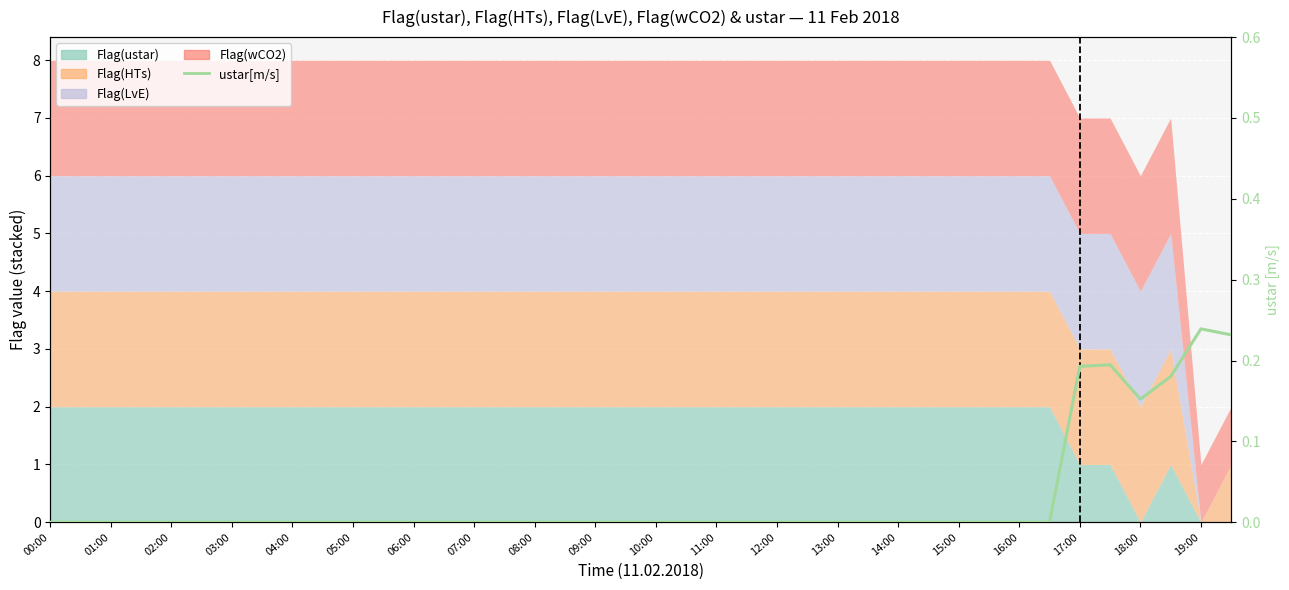

True or false: the data shows -0.1 at 15:00.

False